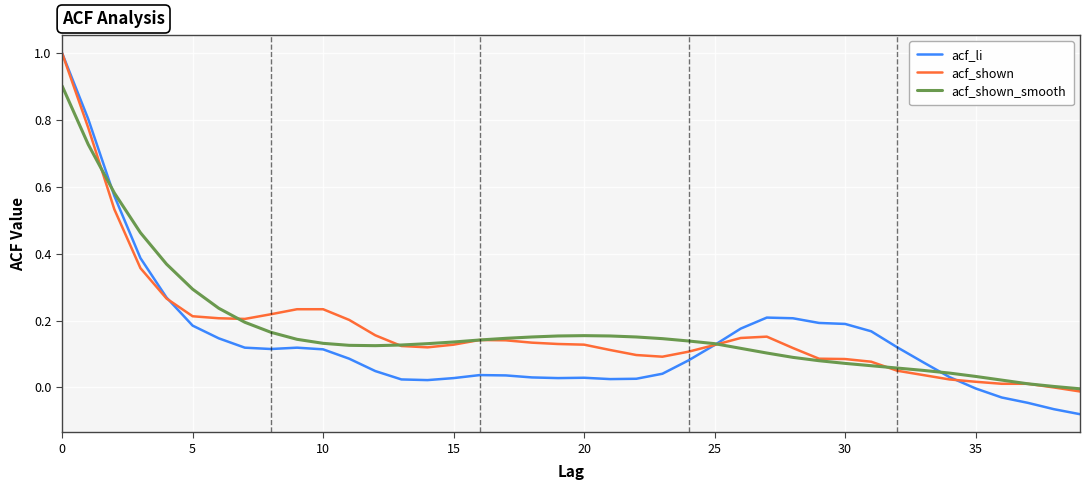

Count the number of data series in this chart.

3